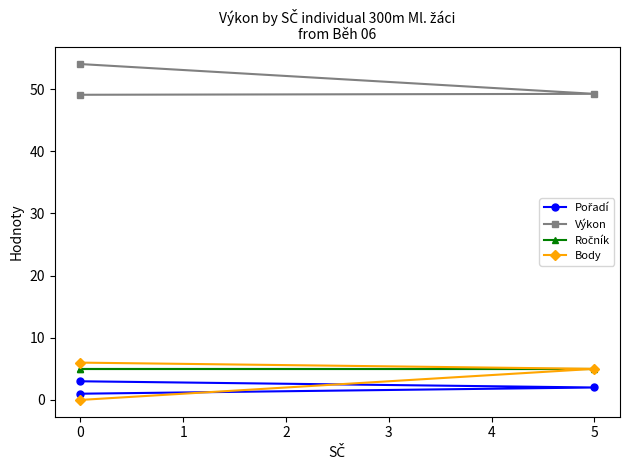

Rank the series at 0 from lowest to highest value.

Pořadí, Ročník, Body, Výkon